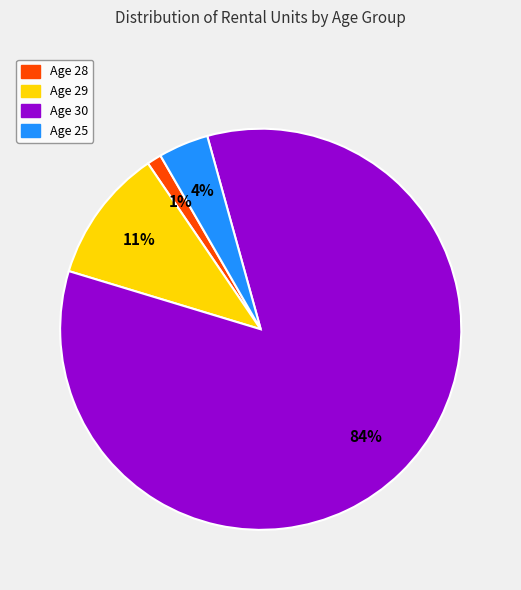

Between Age 30 and Age 28, which is larger?

Age 30